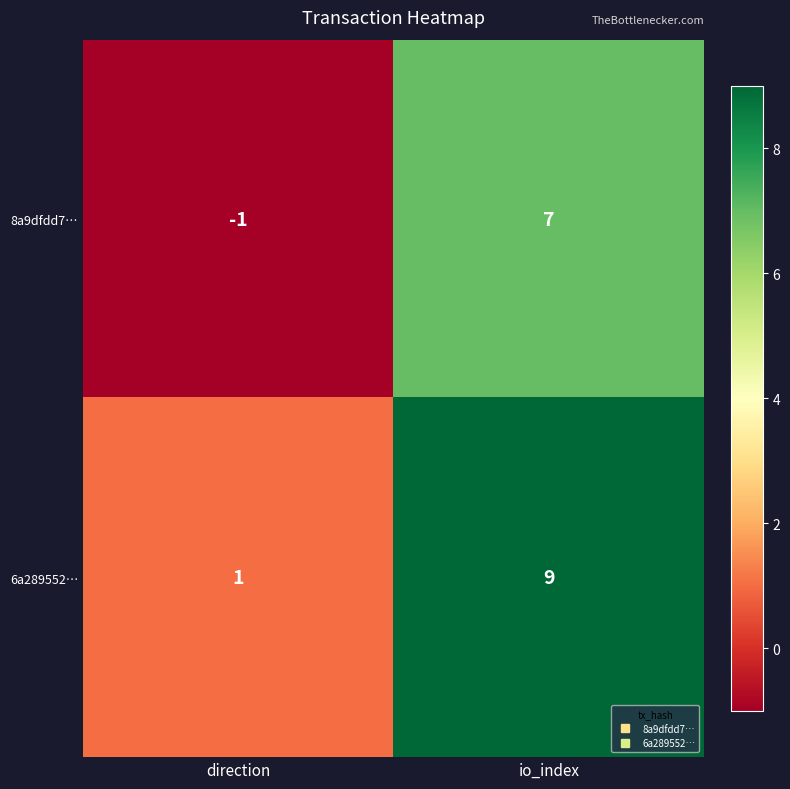

Reading left to right, list all the values displayed in this chart.

8a9dfdd7…: -1	7
6a289552…: 1	9